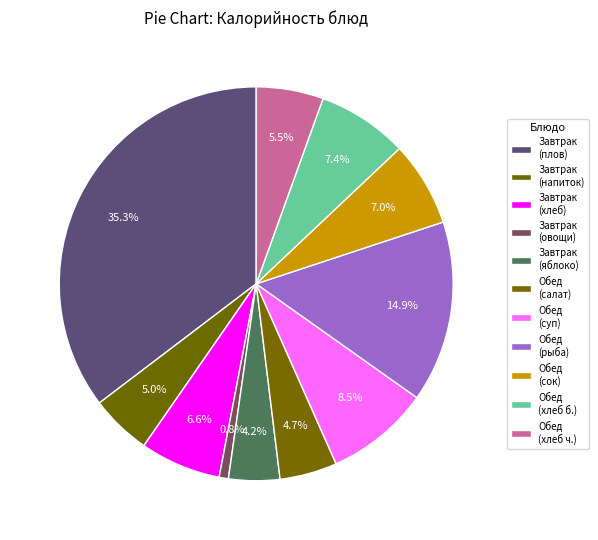

How many slices are in this pie chart?

11